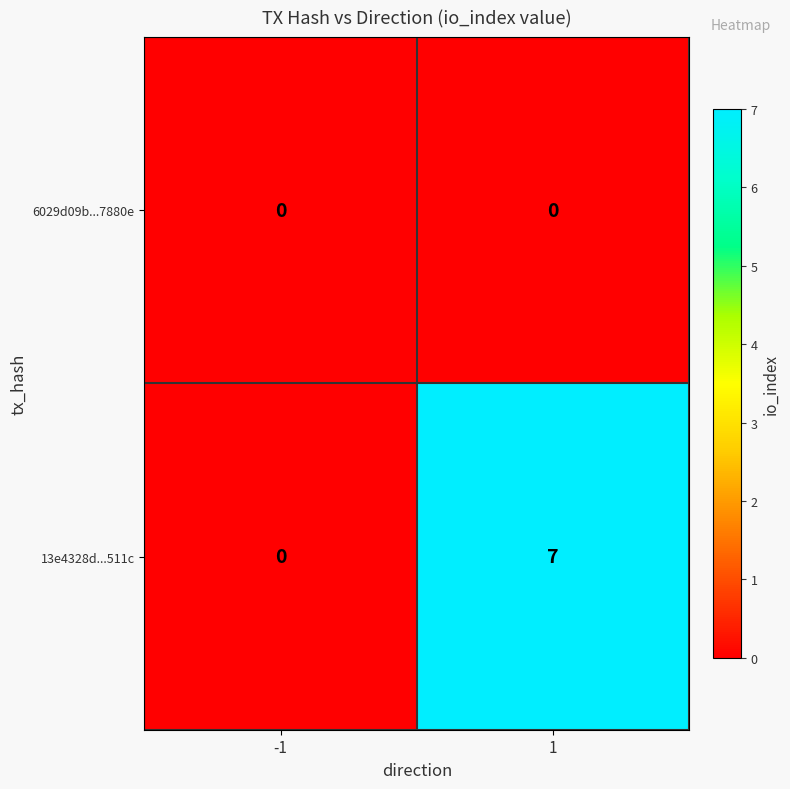

What is the difference between the maximum and minimum values in the 13e4328d...511c series?

7